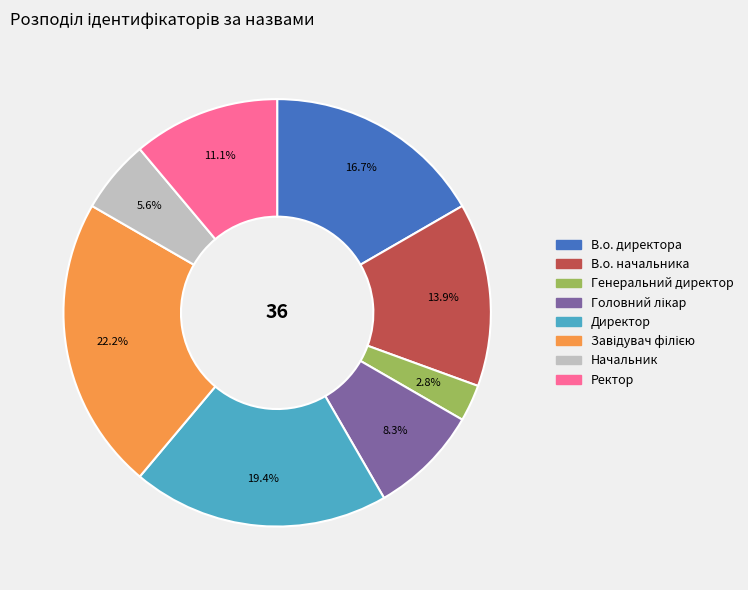

How many segments does this pie chart have?

8